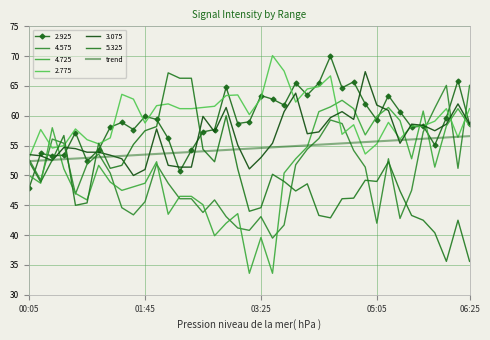

What is the label of the 5th point from the left?

06:25